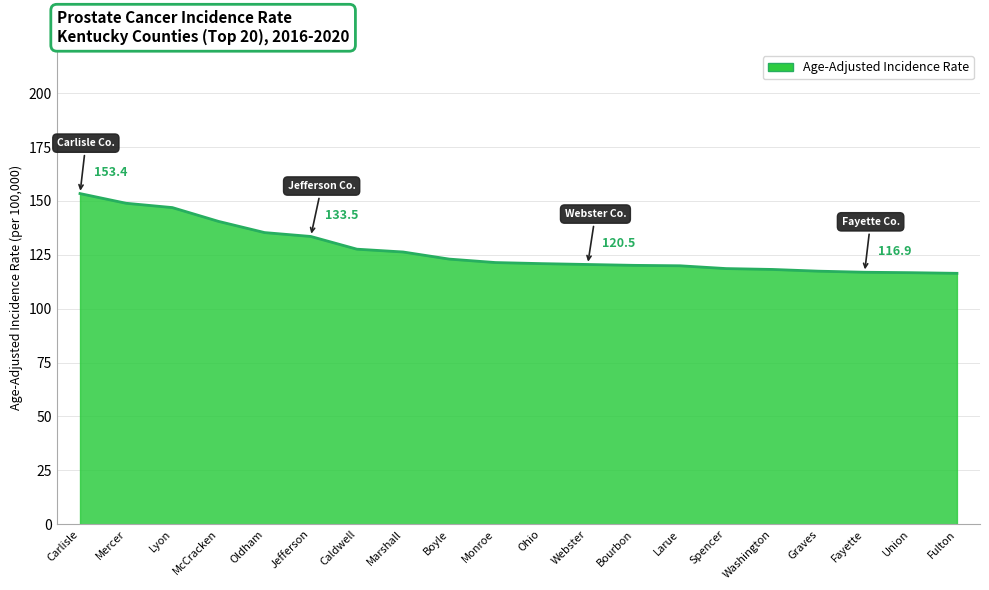

The value at Ohio is 160.5. True or false?

False